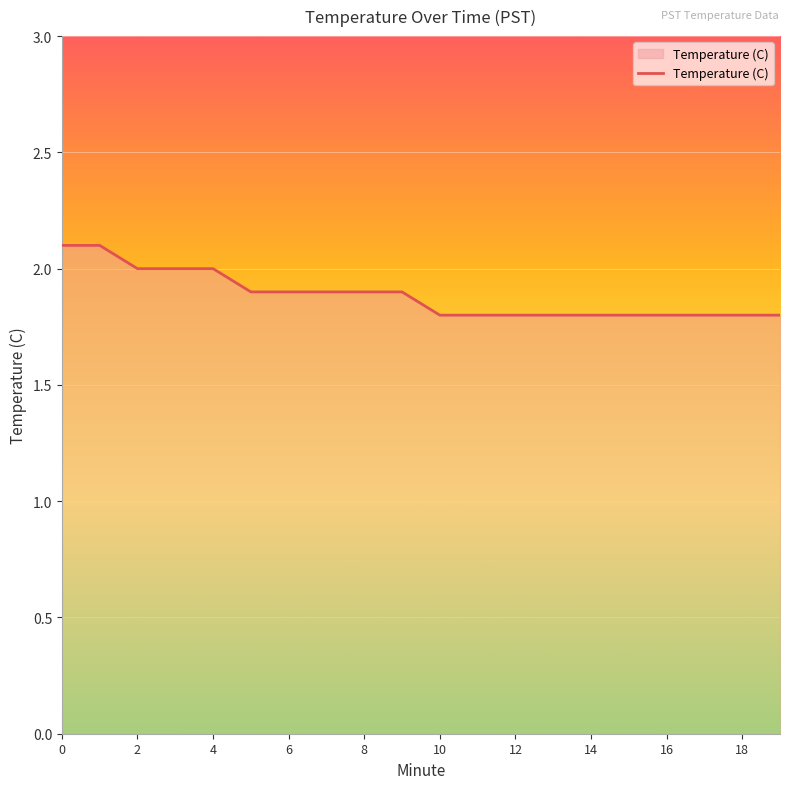

What is the difference between the maximum and minimum values?

0.3